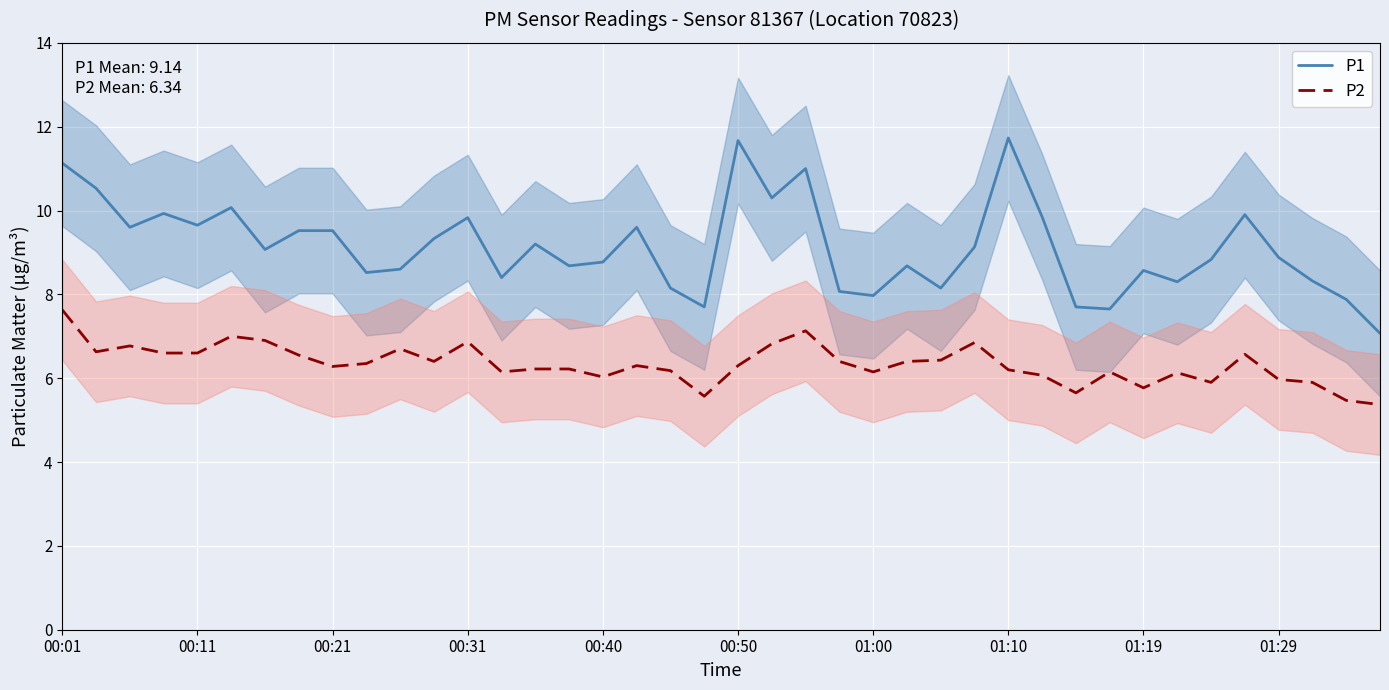

The P2 series shows 6.2 at 01:10. True or false?

True